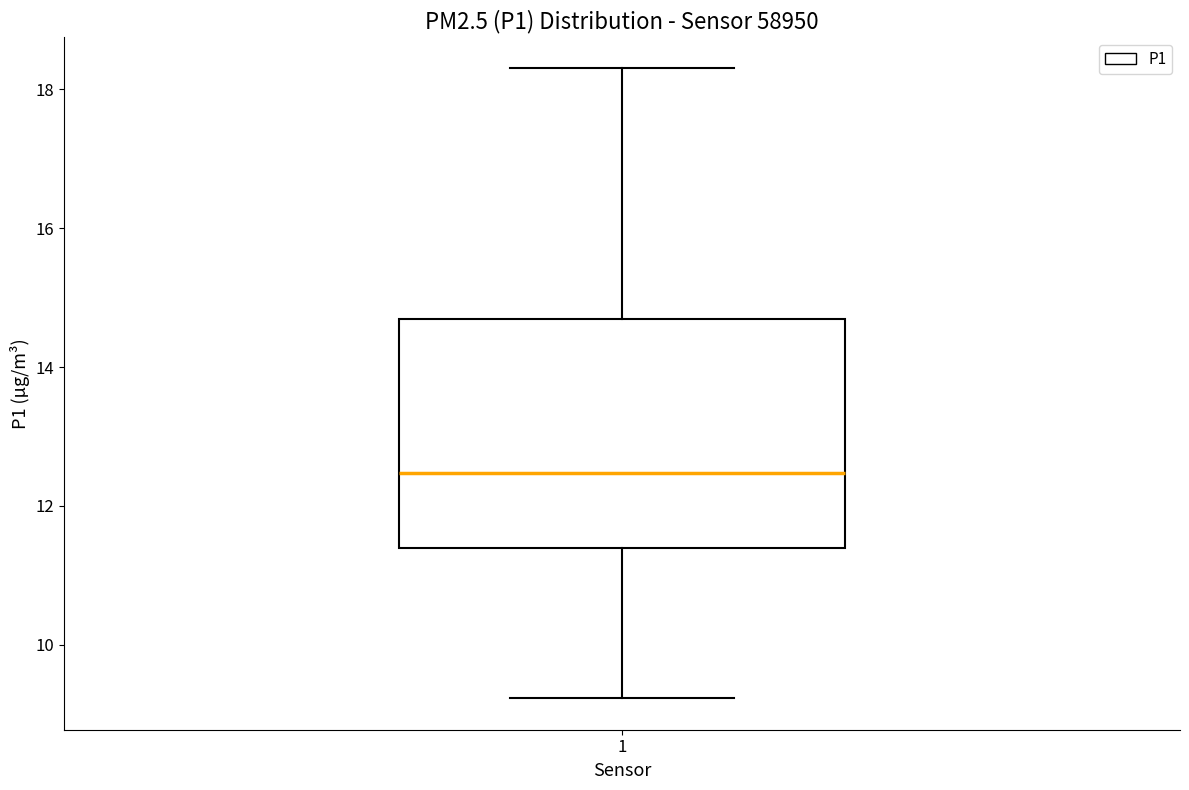

Where is the lower edge of the box at x = 1 on the y-axis? The values are not printed on the chart, so give them approximately, as read against the axis.

11.4